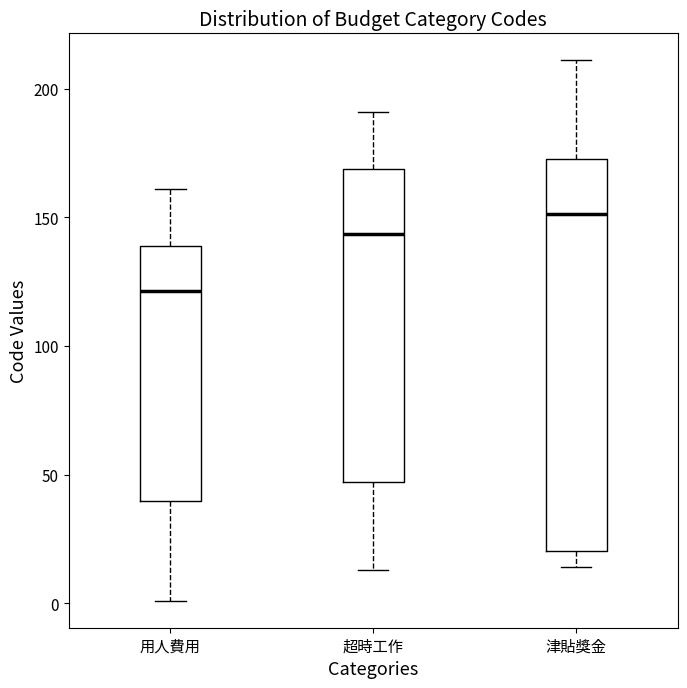

Which box is the tallest, from its lower edge to its upper edge?

津貼獎金